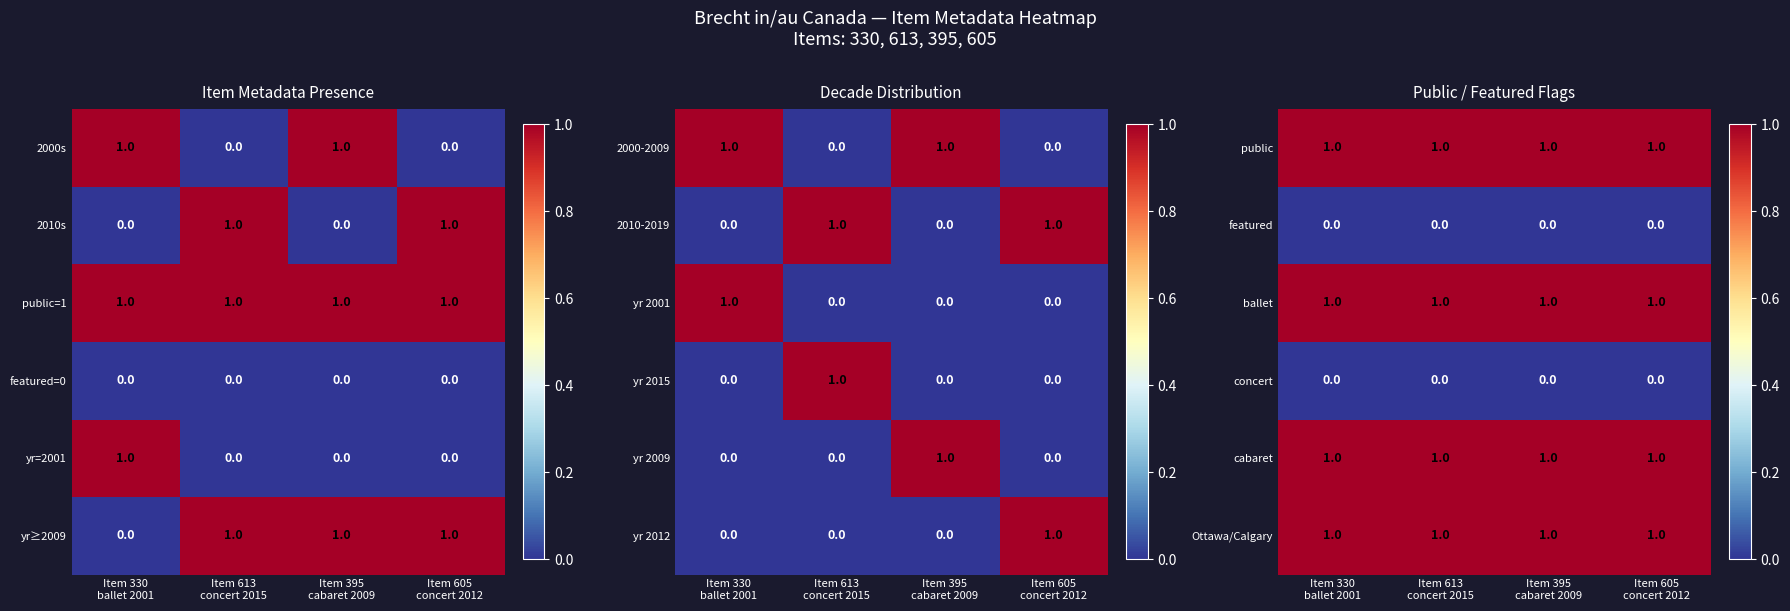

Count the yr 2001 values in the range 0 to 1.

4